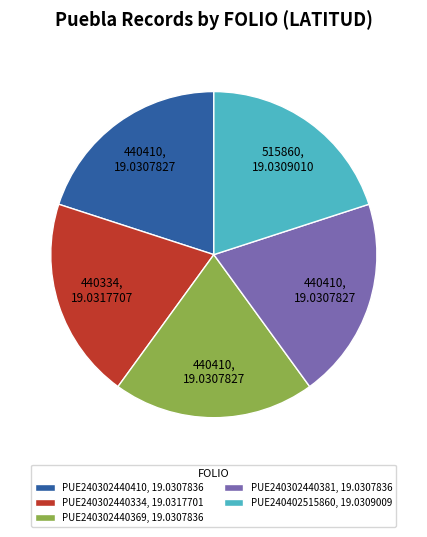

True or false: PUE240402515860, 19.0309009 accounts for 20% of the total.

True